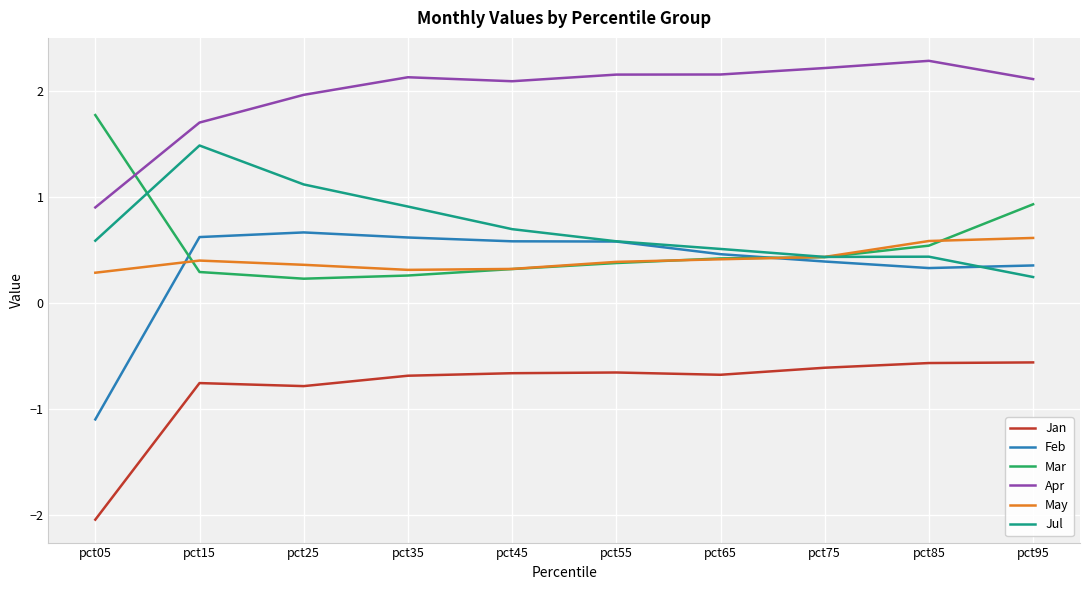

True or false: Jul has a value of 0.7 at pct45.

True